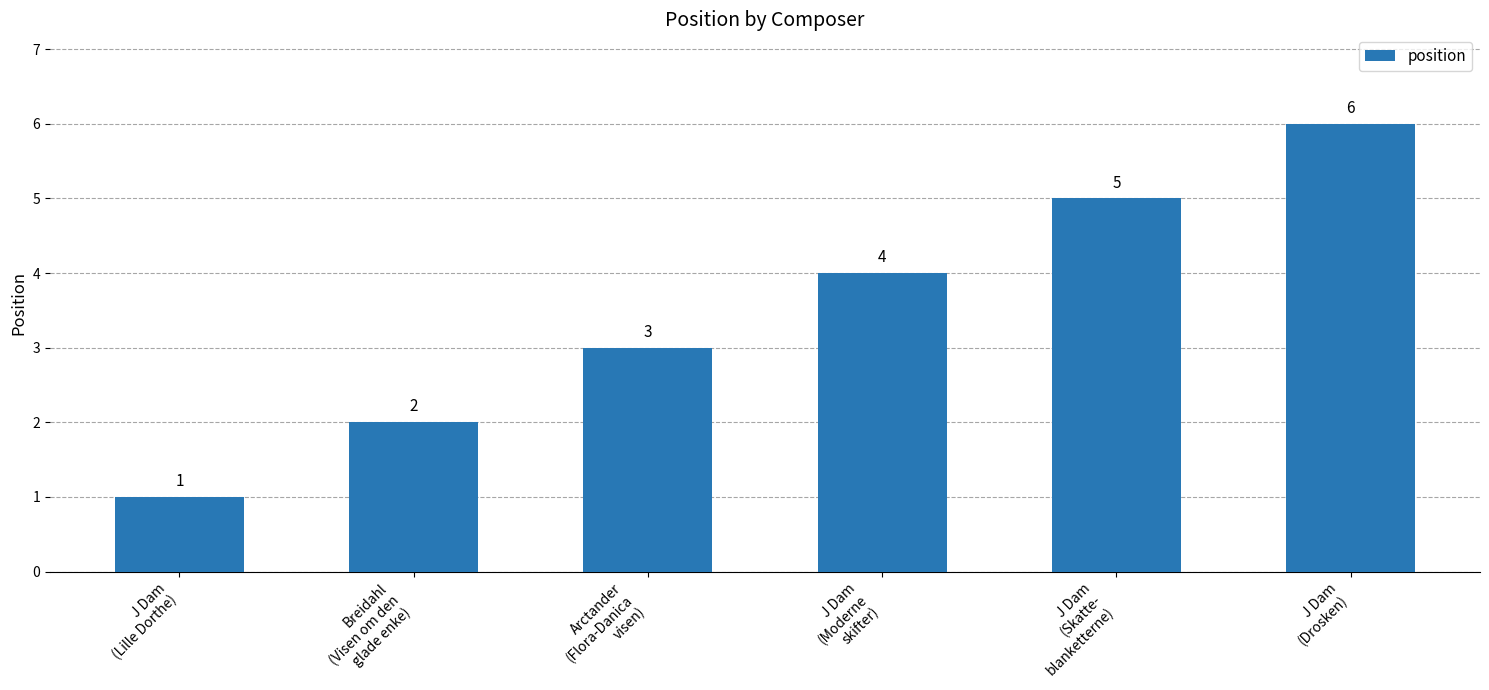

Is it true that the value at J Dam
(Drosken) is 10?

False